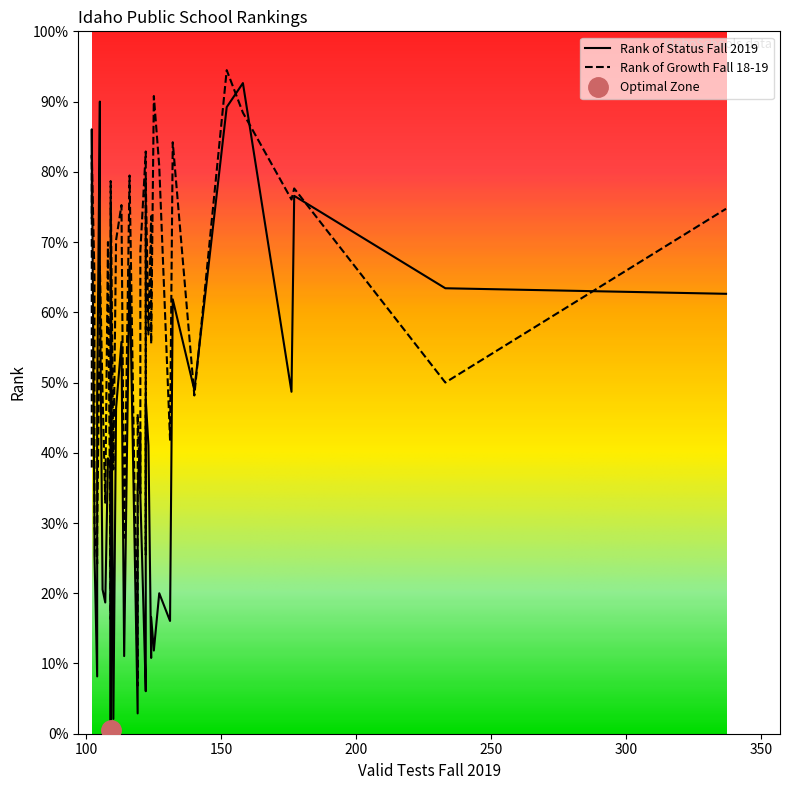

Where is Rank of Status Fall 2019 nearest to the value 177?

24